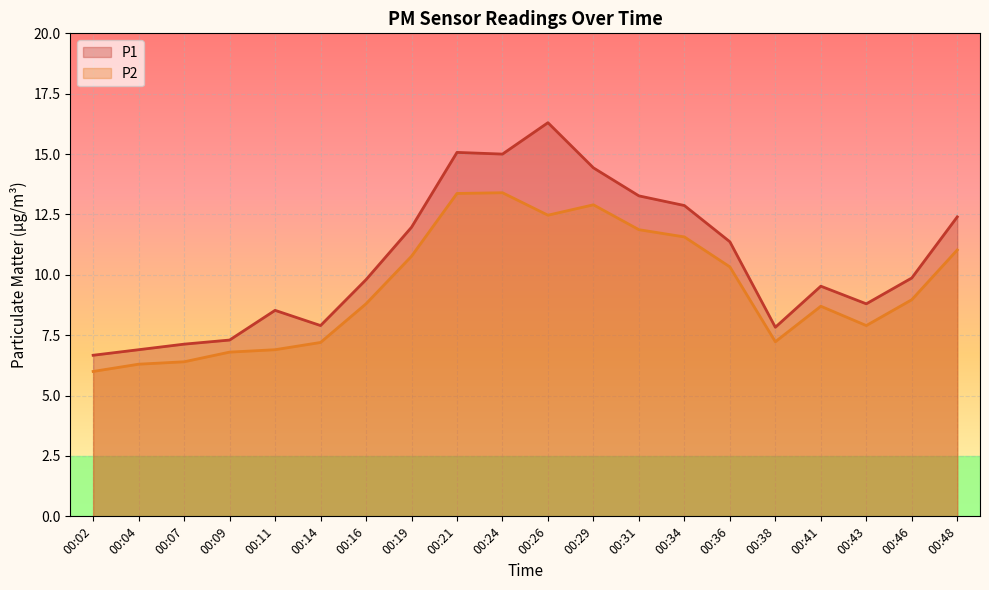

What is the smallest value displayed?

6.0